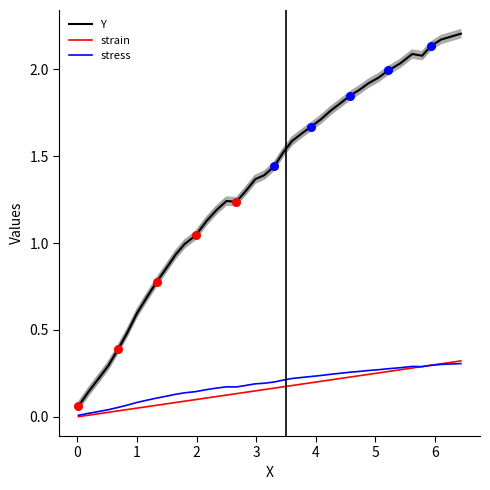

Which series has the widest spread of Y values?

Y